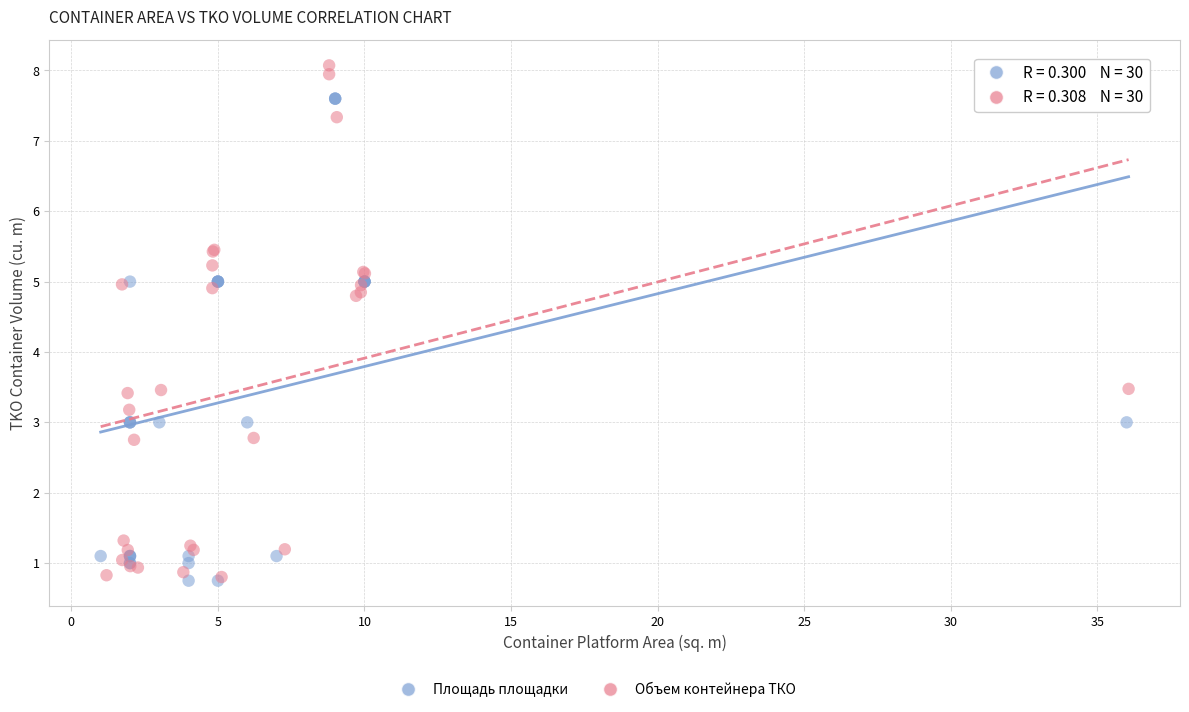

Which series has the largest Y range (max minus min)?

Объем контейнера ТКО